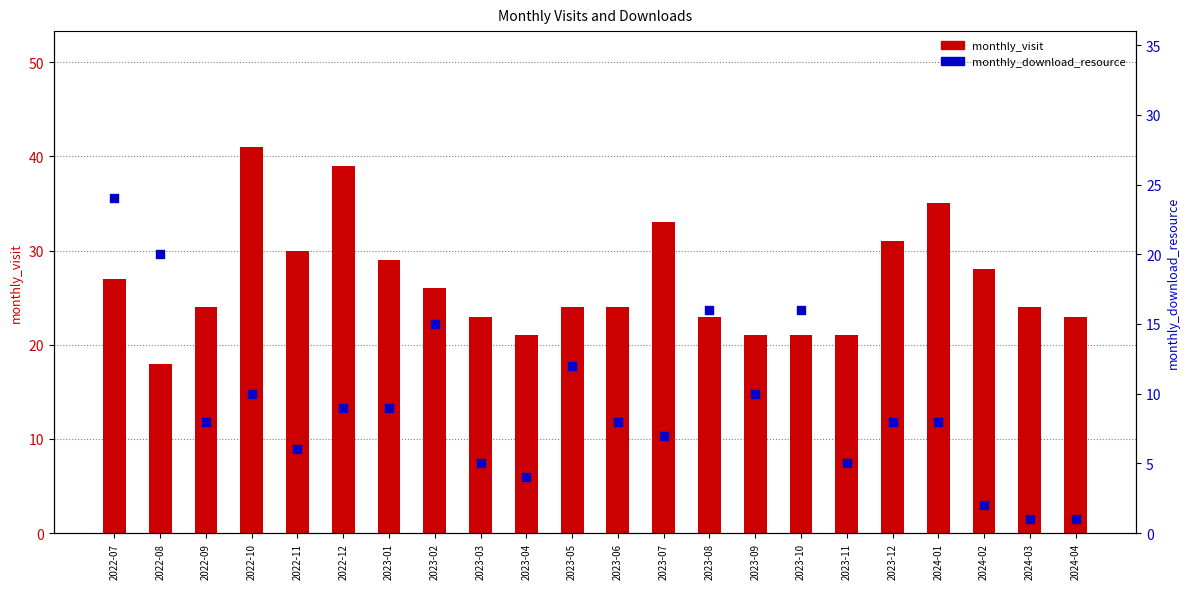

What are all the series names shown in the legend?

monthly_visit, monthly_download_resource